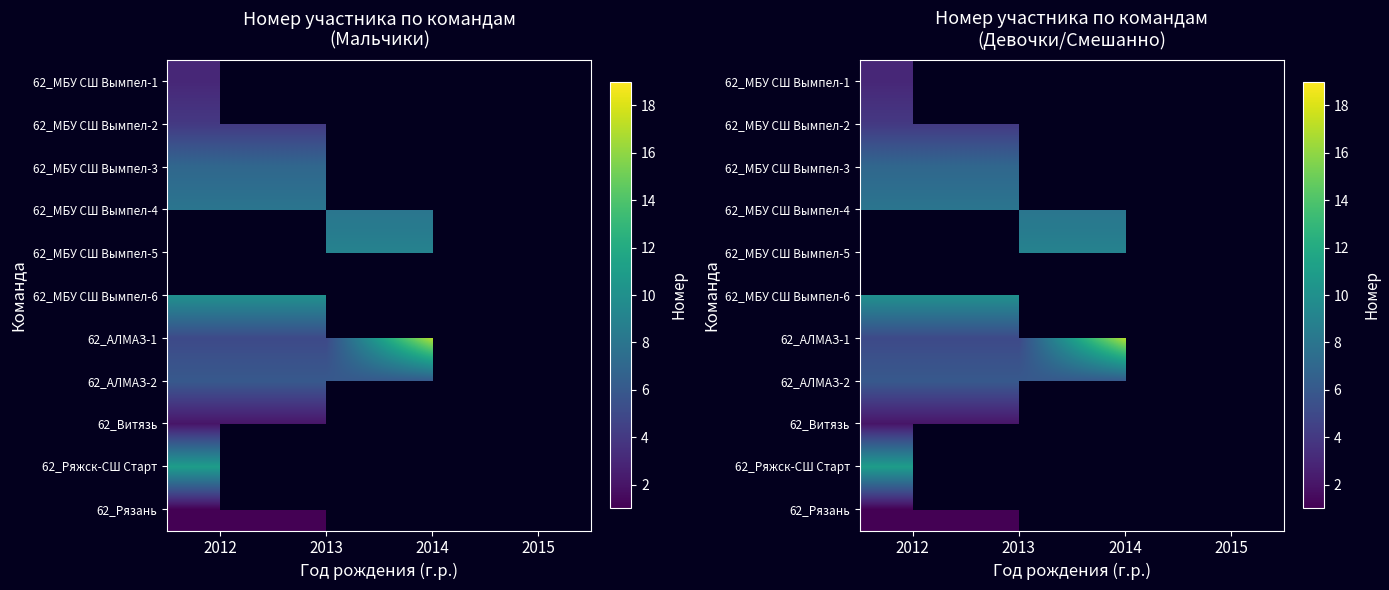

How many categories are shown in the chart?

4